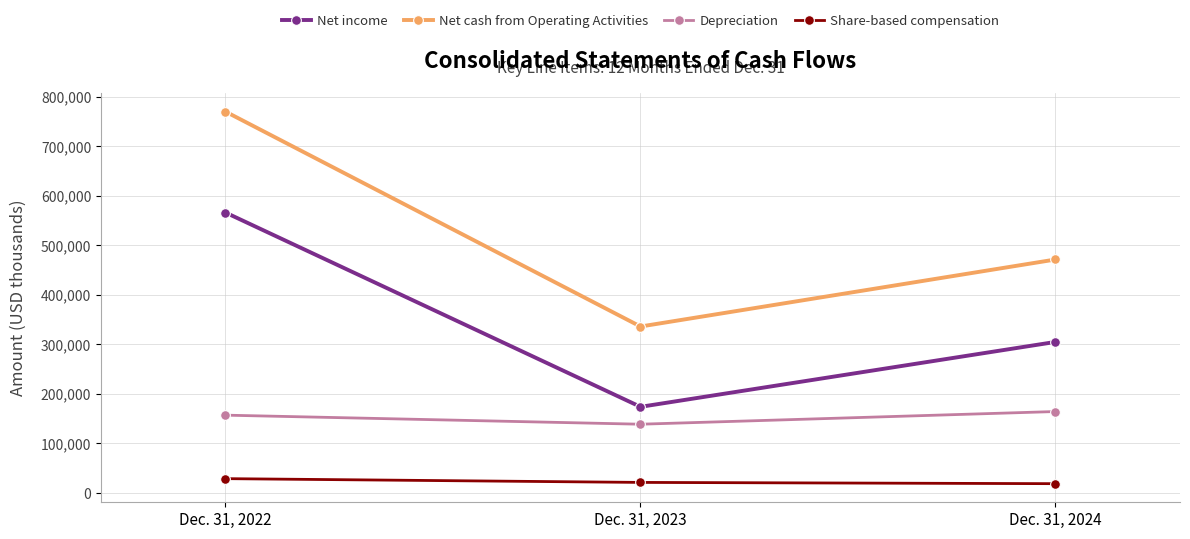

True or false: Net income has a value of 489429 at Dec. 31, 2024.

False